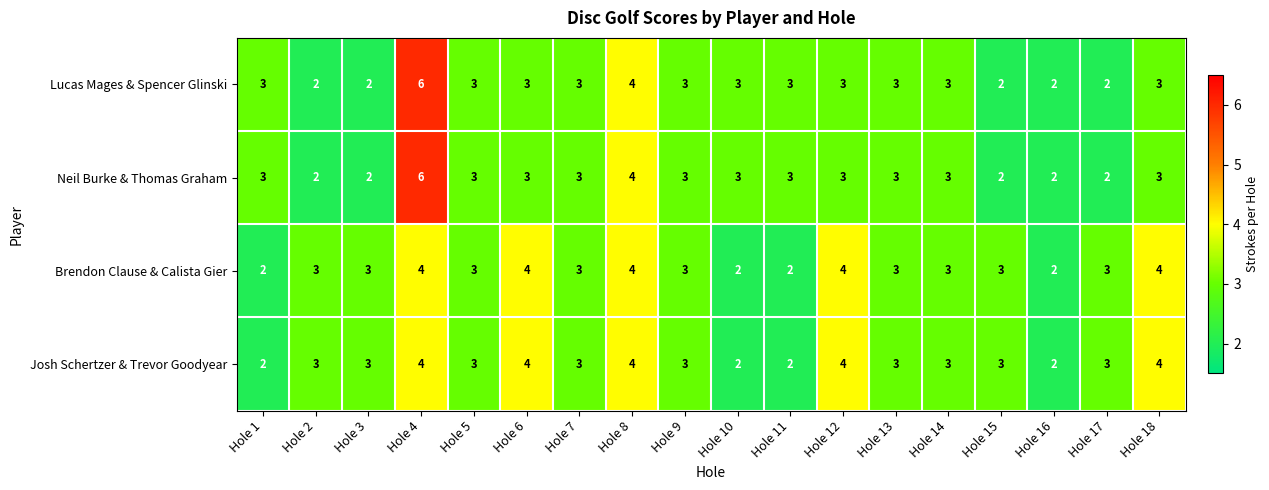

How many categories are shown in the chart?

18